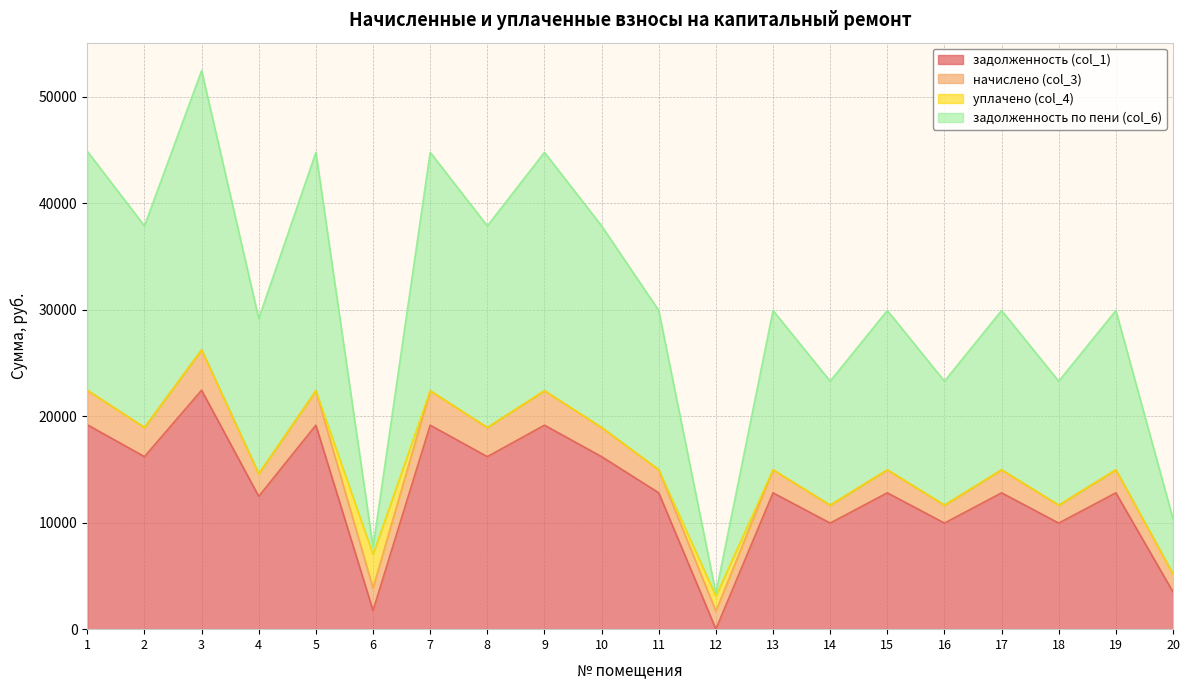

True or false: задолженность (col_1) has a value of 16204.8 at 8.

True